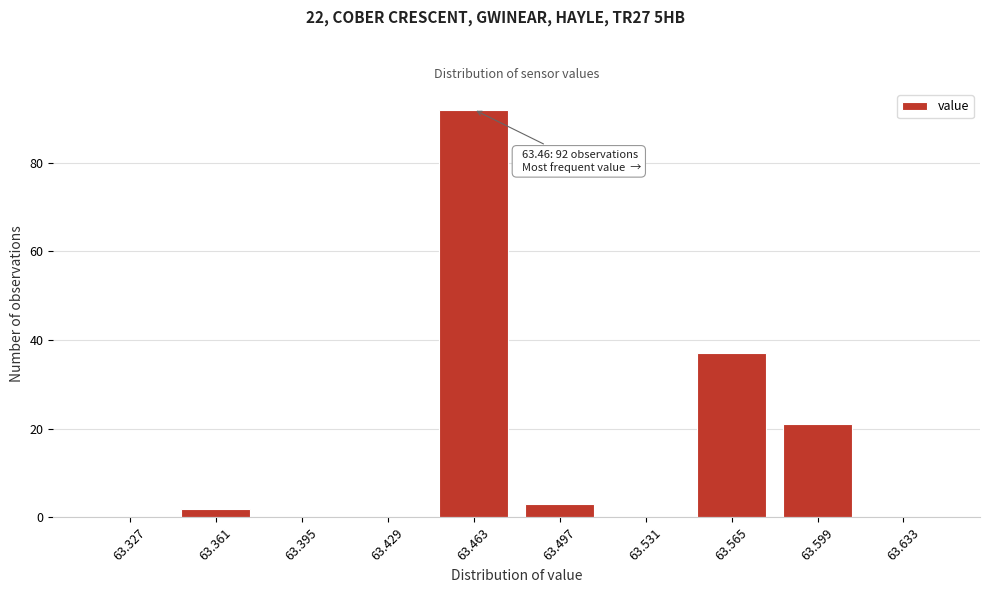

Reading left to right, extract all data points from this chart.

63.327=0	63.361=2	63.395=0	63.429=0	63.463=92	63.497=3	63.531=0	63.565=37	63.599=21	63.633=0